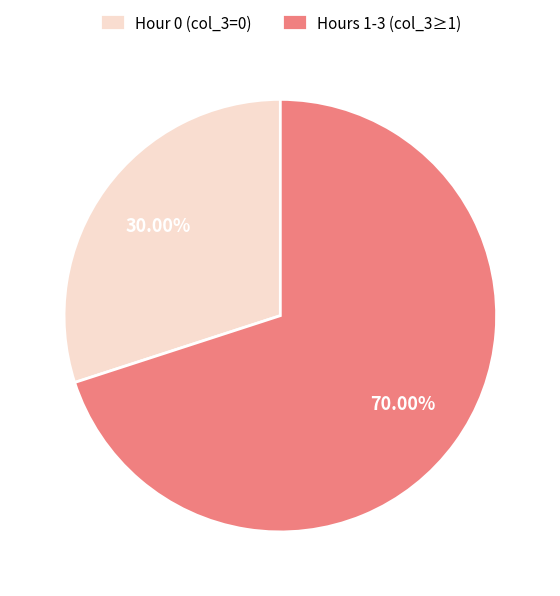

Which has a higher value, Hours 1-3 (col_3≥1) or Hour 0 (col_3=0)?

Hours 1-3 (col_3≥1)